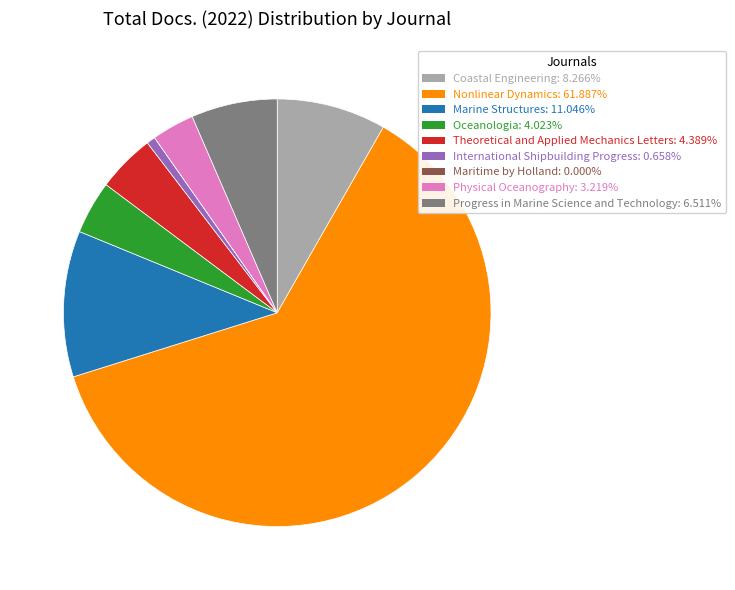

Do Oceanologia: 4.023% and Marine Structures: 11.046% together represent more than half of the pie?

No